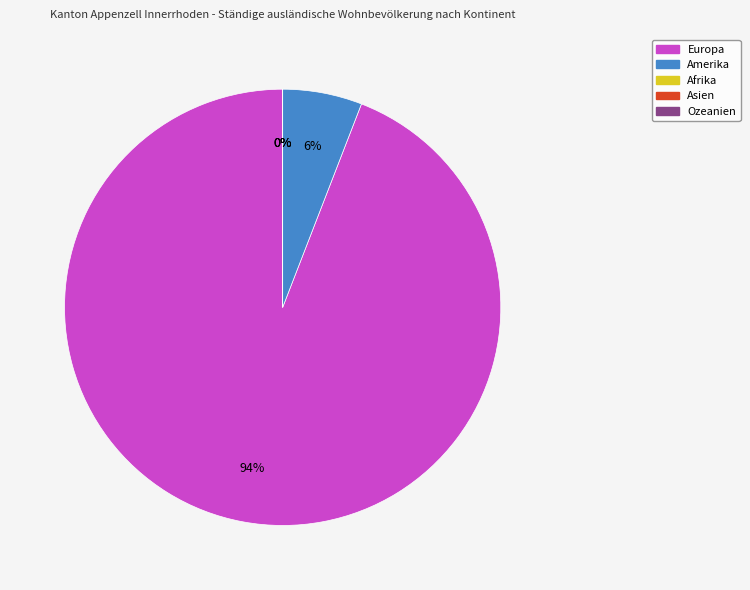

To the nearest percent, what is the difference between the largest and smallest slice percentages?

94%